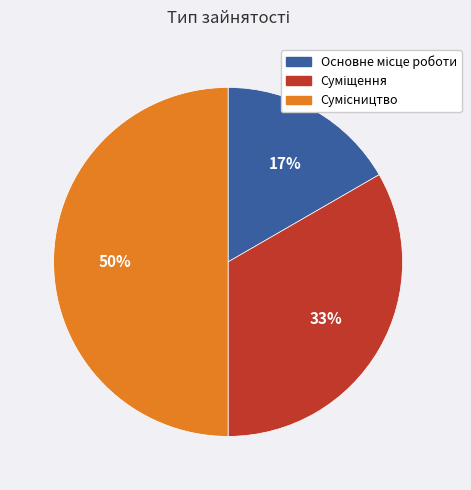

To the nearest percent, what is the average slice percentage?

33%